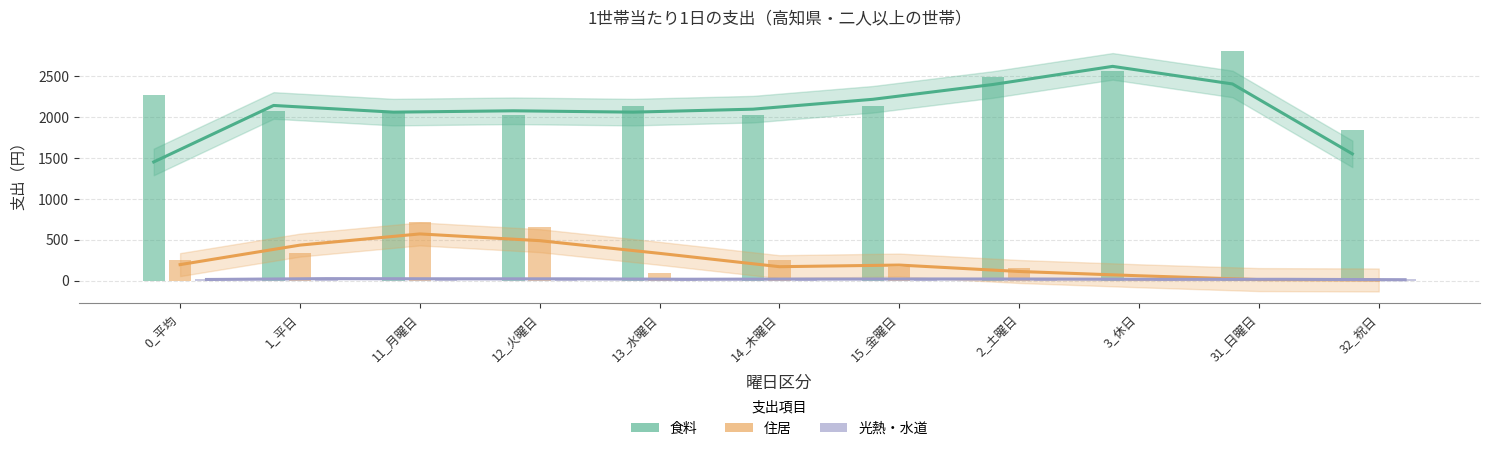

At which category is the sum across all series the highest?

31_日曜日